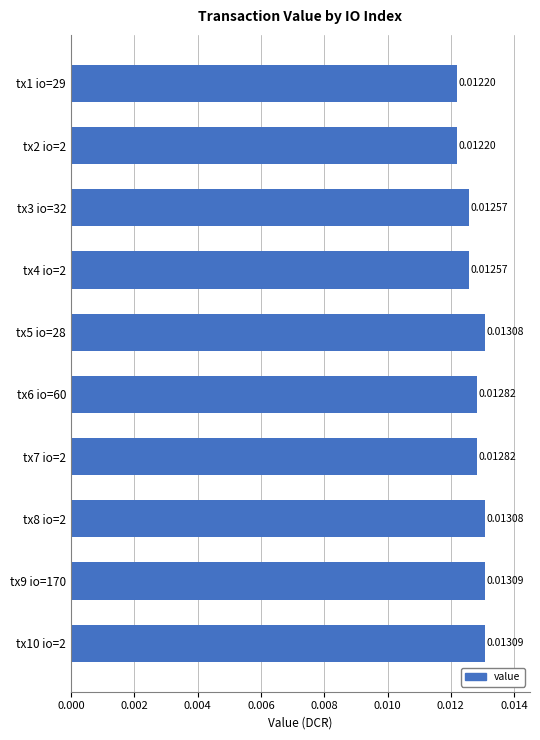

Between tx10 io=2 and tx1 io=29, which is larger?

tx10 io=2